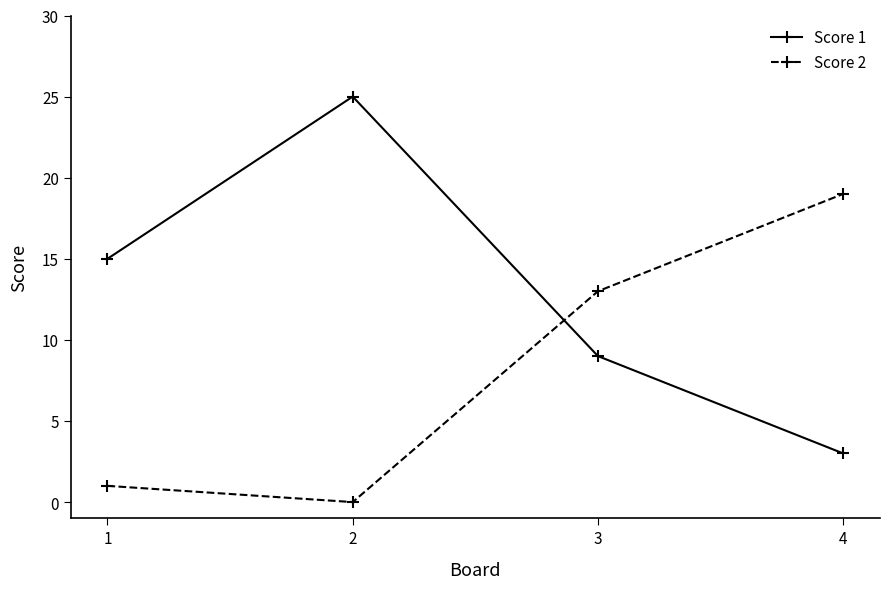

After their last crossing, which series has the higher values: Score 2 or Score 1?

Score 2